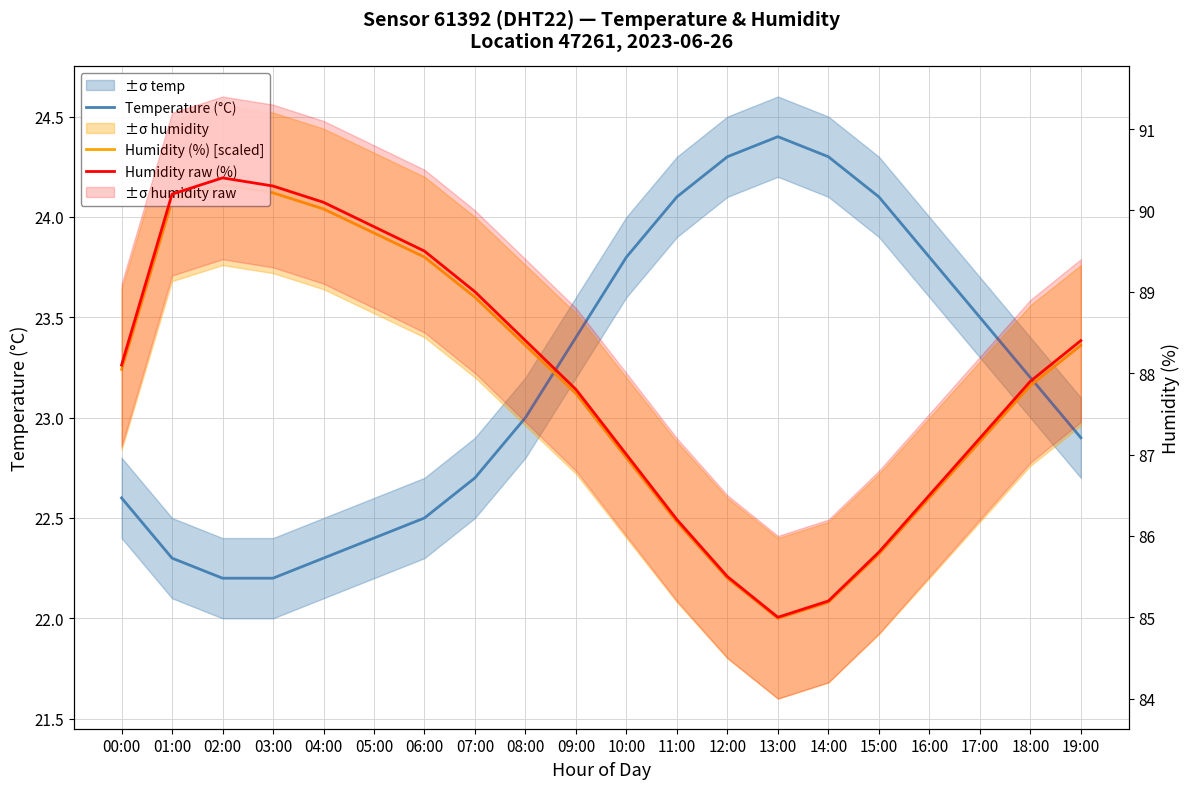

At which label does Temperature (°C) first exceed 23?

09:00